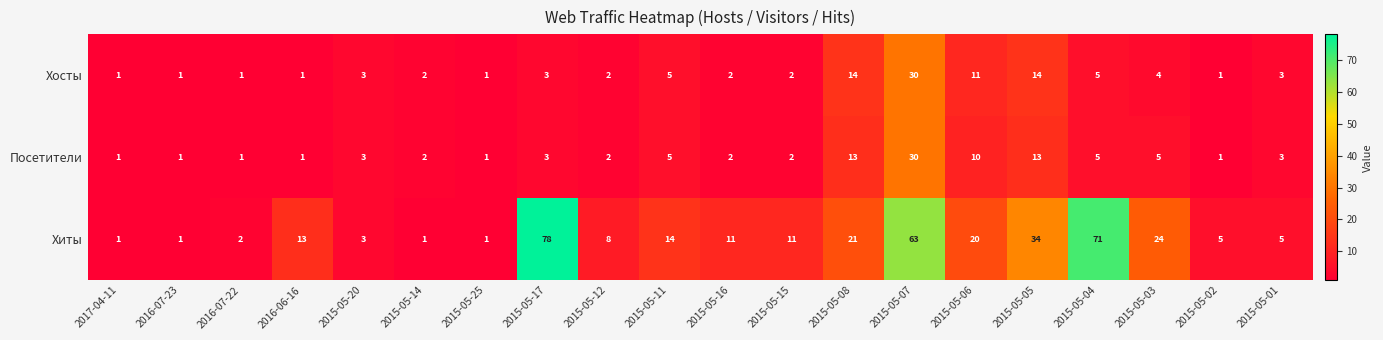

Which series has the largest total across all categories?

Хиты